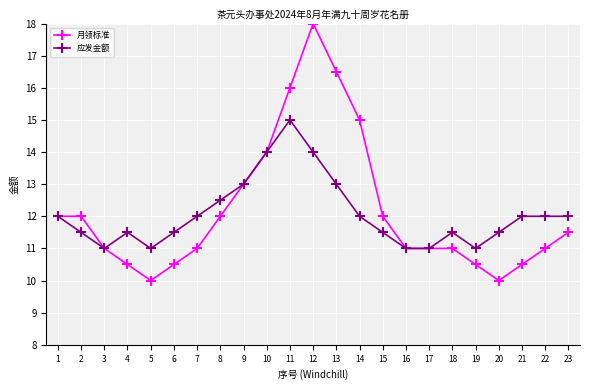

What are all the series names shown in the legend?

月领标准, 应发金额